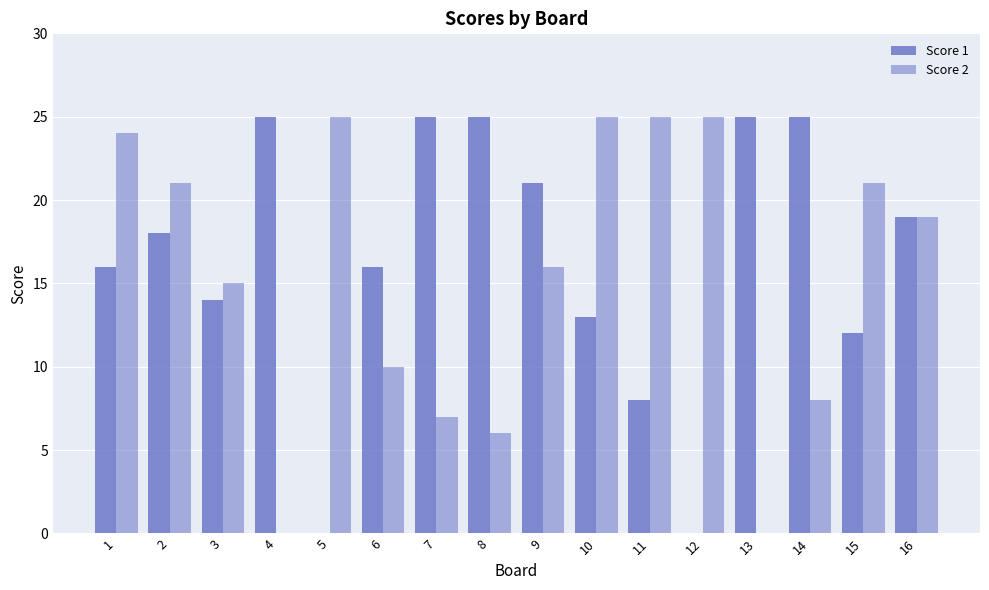

What is the approximate value of Score 1 at 1, to the nearest 5?

15